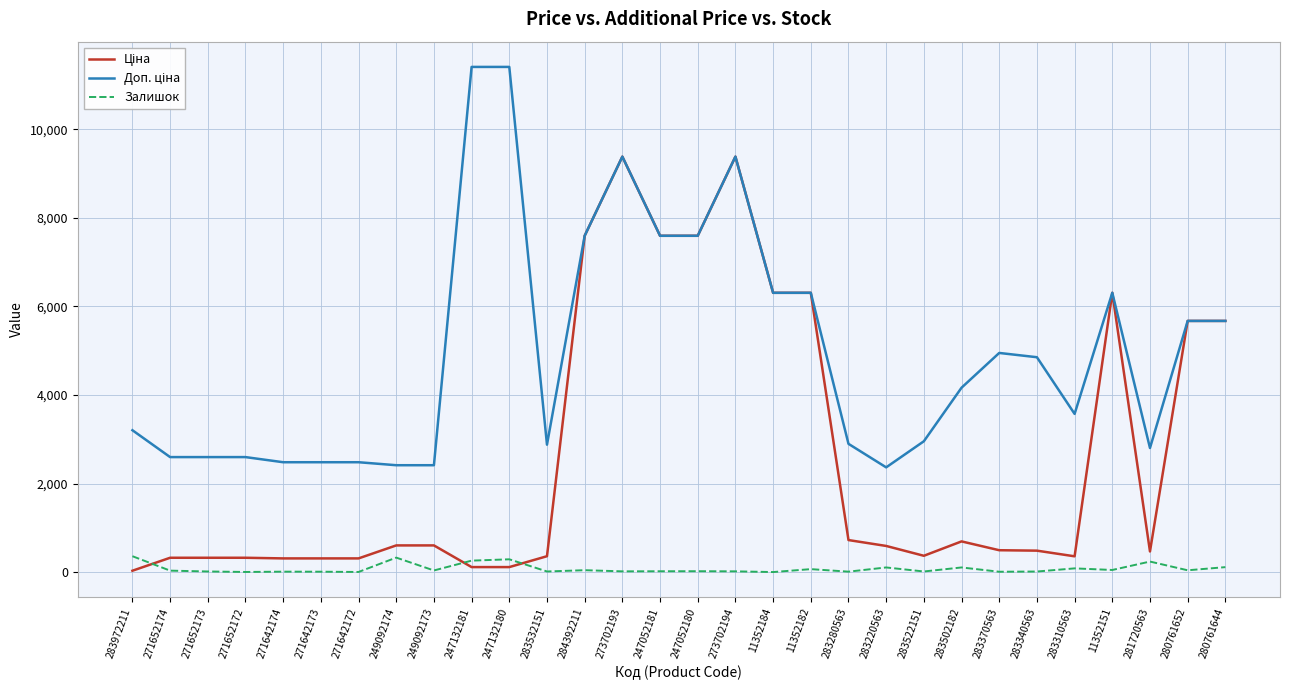

What is the greatest value displayed?

11410.0